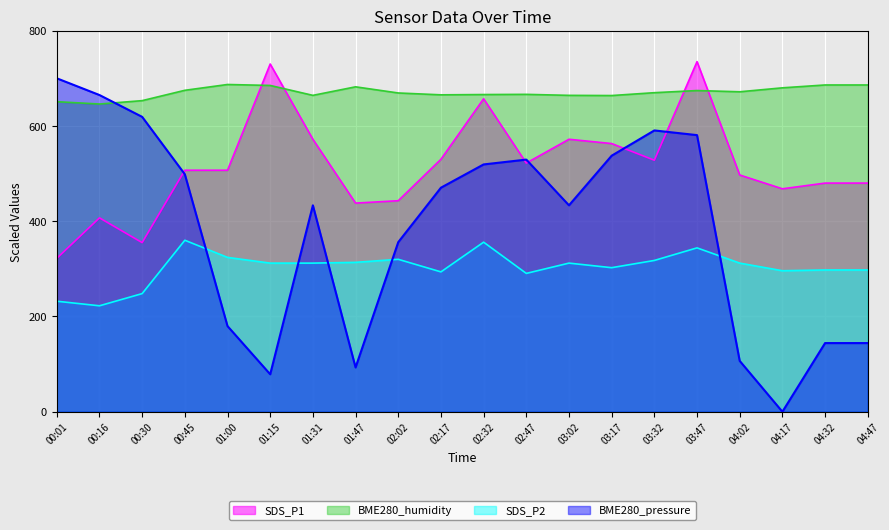

Reading right to left, extract all data points from this chart.

SDS_P1: 04:47=480.0	04:32=480.0	04:17=468.0	04:02=497.0	03:47=735.0	03:32=528.0	03:17=563.0	03:02=572.0	02:47=522.0	02:32=657.0	02:17=530.0	02:02=443.0	01:47=438.0	01:31=572.0	01:15=730.0	01:00=507.0	00:45=507.0	00:30=355.0	00:16=407.0	00:01=322.0
SDS_P2: 04:47=297.6	04:32=297.6	04:17=296.0	04:02=312.0	03:47=344.0	03:32=317.6	03:17=302.4	03:02=312.0	02:47=290.4	02:32=356.0	02:17=293.6	02:02=320.0	01:47=313.6	01:31=312.0	01:15=312.0	01:00=324.0	00:45=360.0	00:30=248.0	00:16=222.4	00:01=232.0
BME280_humidity: 04:47=686.0	04:32=686.0	04:17=680.0	04:02=671.7	03:47=674.3	03:32=669.8	03:17=663.8	03:02=664.2	02:47=666.3	02:32=665.9	02:17=665.3	02:02=669.2	01:47=682.1	01:31=664.2	01:15=685.0	01:00=687.0	00:45=674.8	00:30=653.1	00:16=646.0	00:01=650.9
BME280_pressure: 04:47=144.1	04:32=144.1	04:17=0.0	04:02=106.7	03:47=580.7	03:32=590.6	03:17=537.5	03:02=433.3	02:47=529.4	02:32=519.2	02:17=470.3	02:02=356.0	01:47=93.0	01:31=433.3	01:15=78.6	01:00=179.8	00:45=498.5	00:30=619.1	00:16=664.9	00:01=700.0